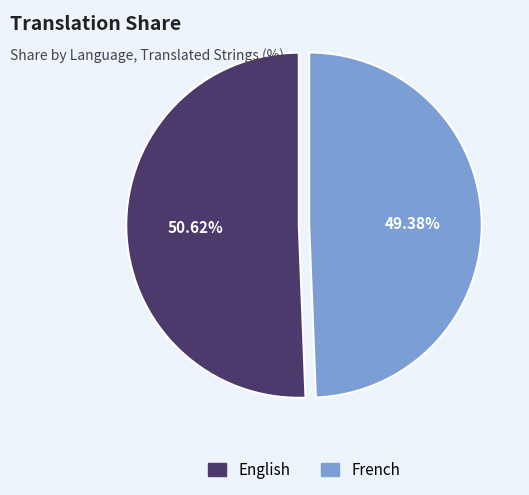

What is the ratio of the value at English to the value at French?

1.0